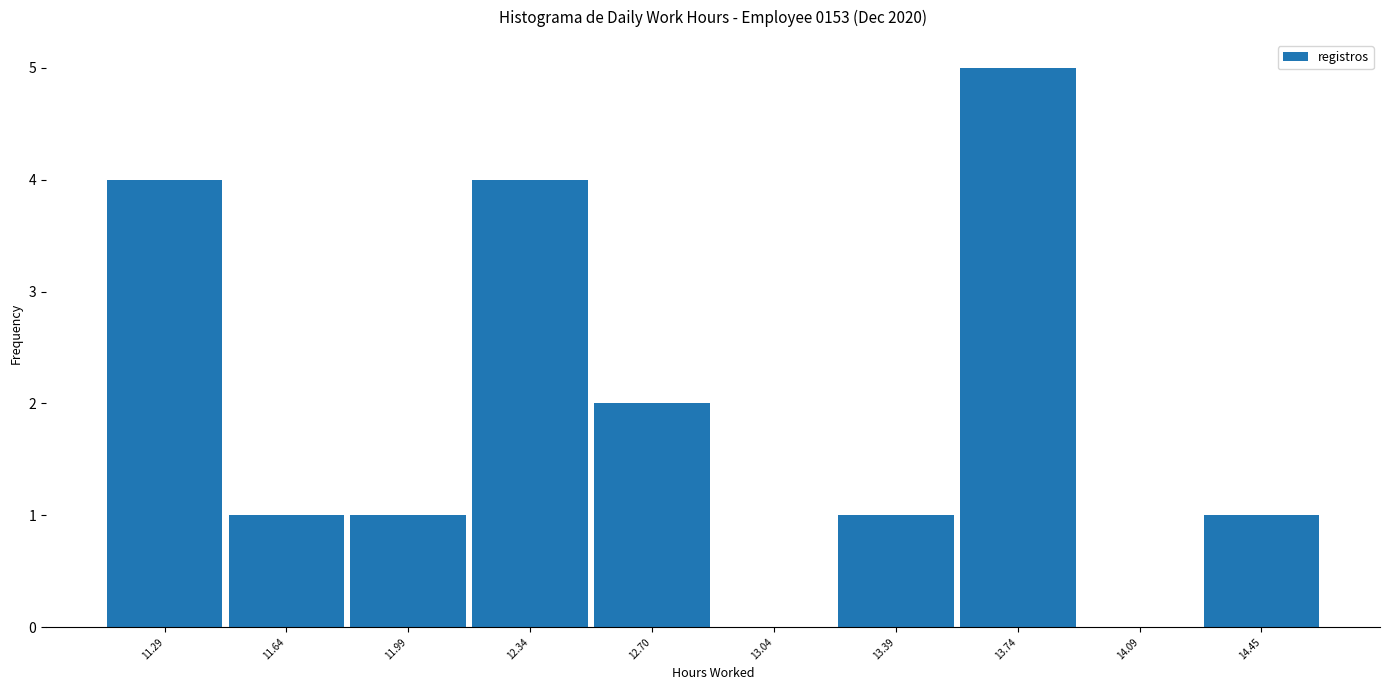

Which range on the x-axis has the tallest bar?

13.57 to 13.92